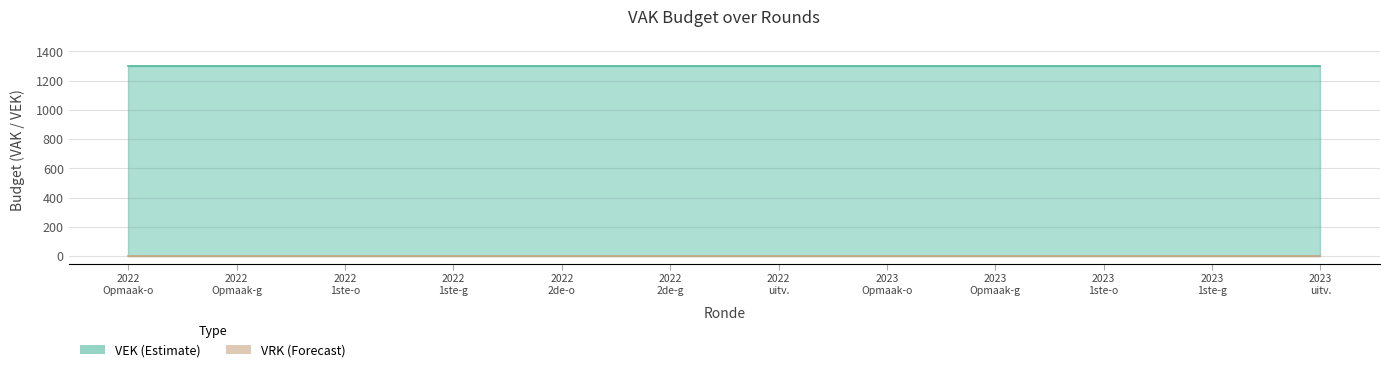

What is the label of the 8th point from the left?

2023 Opmaak - ontwerp